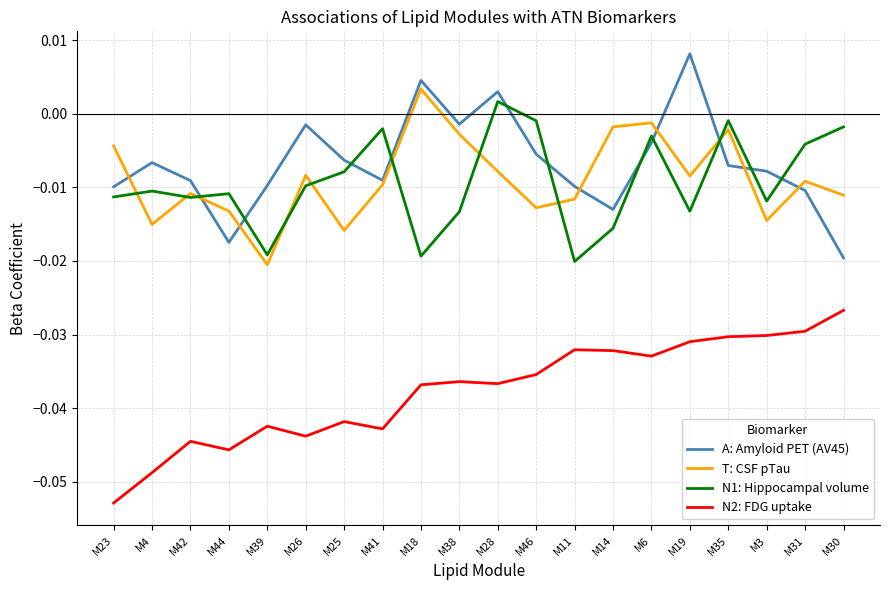

At which category does the chart reach its peak across all series?

M19